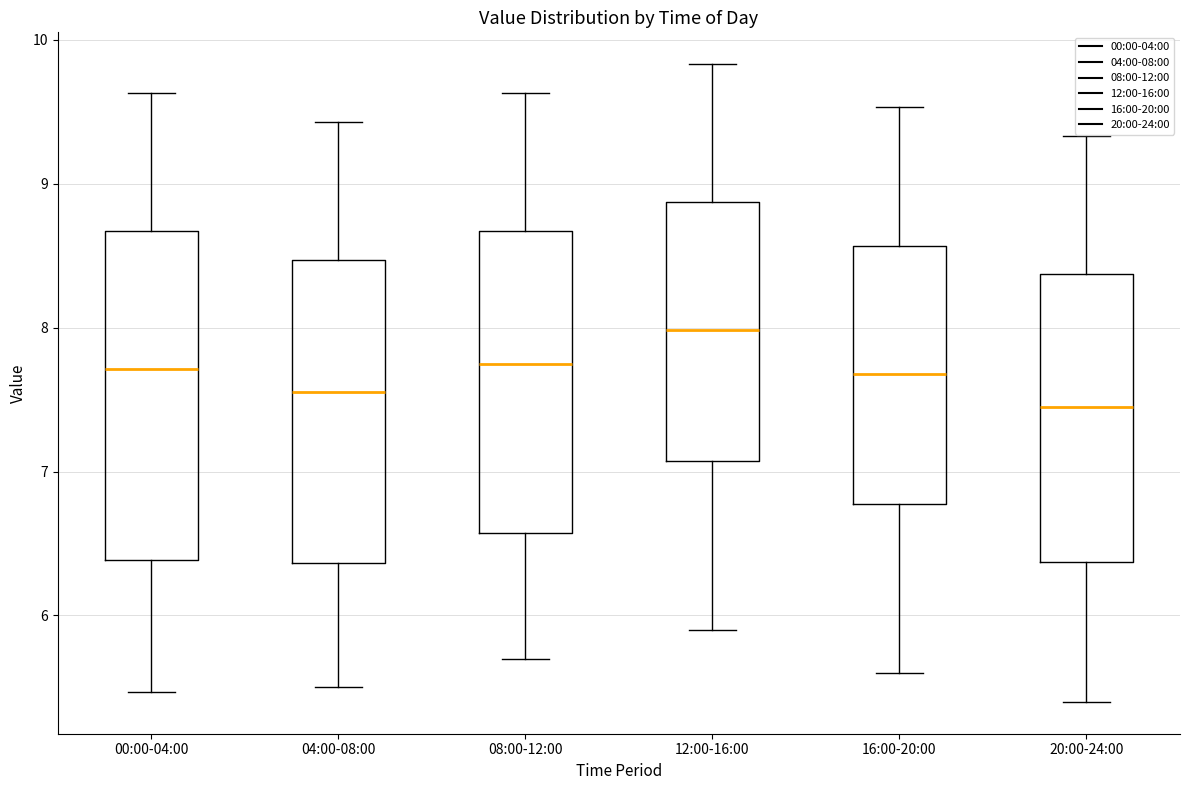

Where does the lower whisker of the box for 00:00-04:00 end on the y-axis? The values are not printed on the chart, so give them approximately, as read against the axis.

5.5